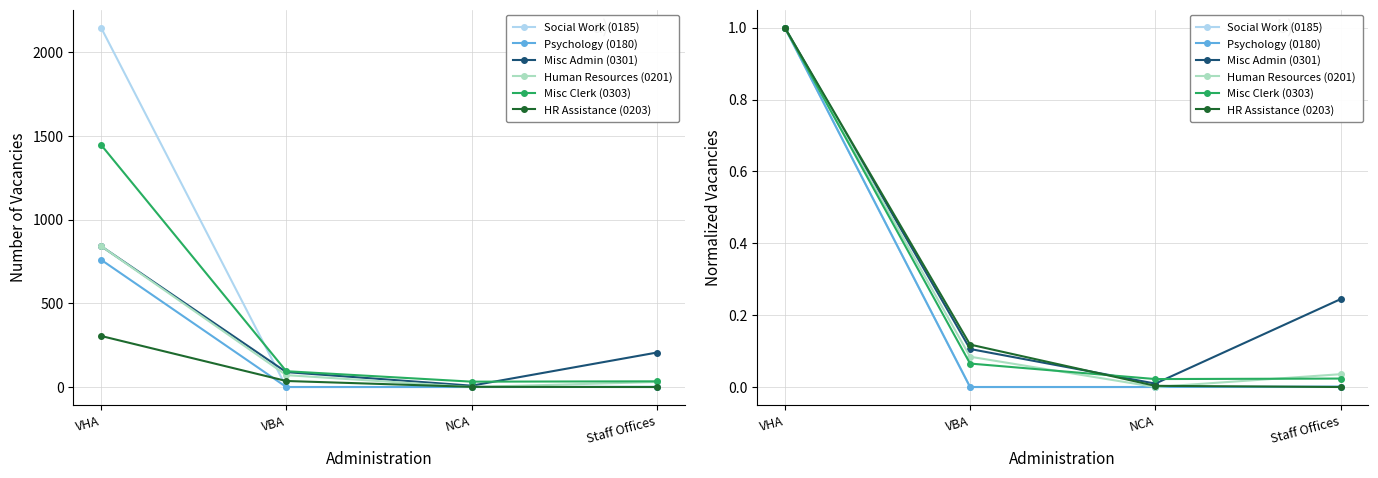

True or false: Human Resources (0201) and Psychology (0180) cross at least once.

False